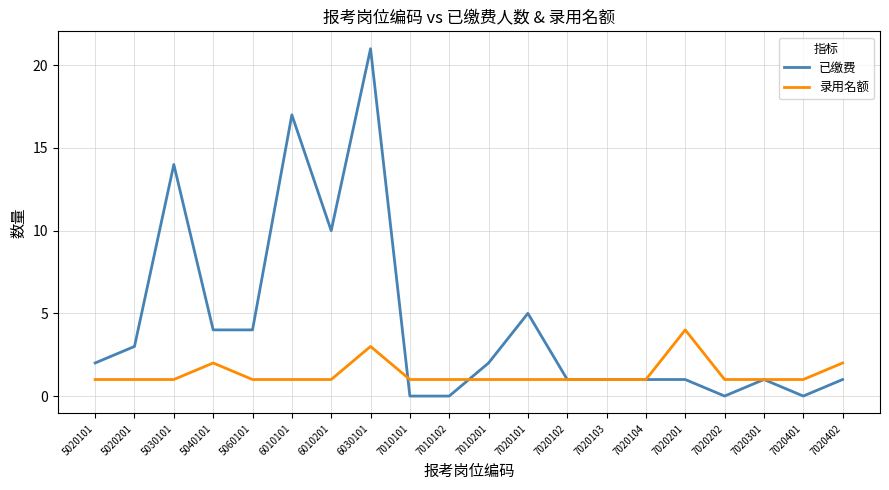

Count the 录用名额 values in the range 1 to 2.

18